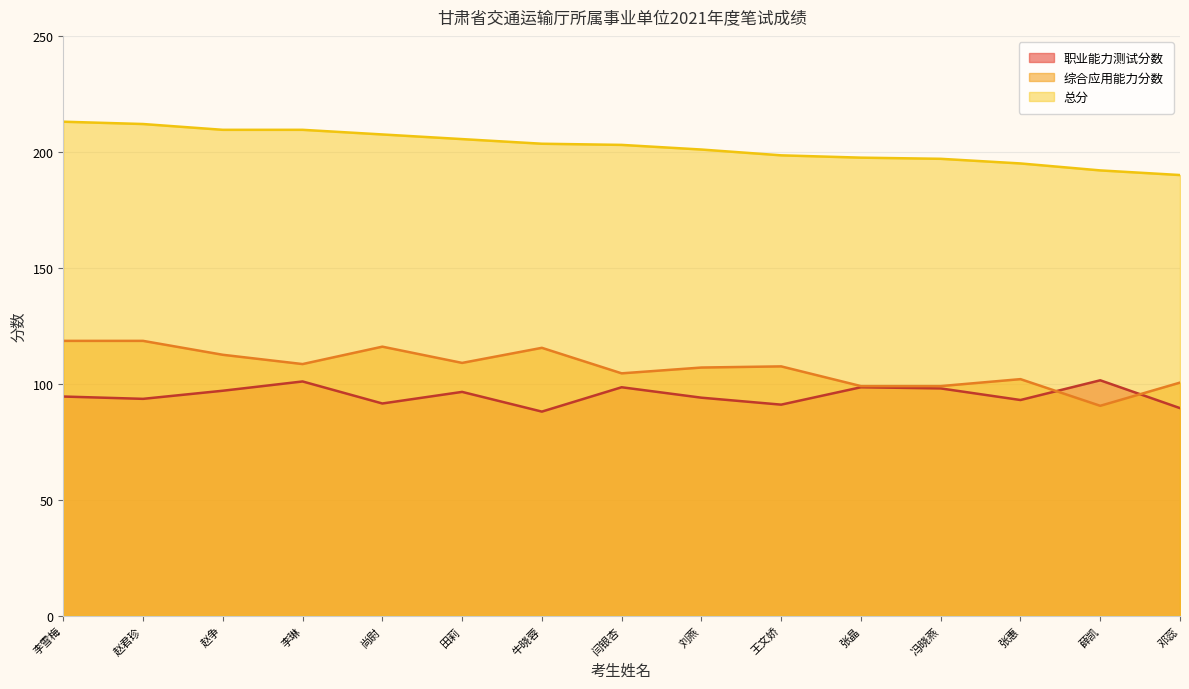

Read the 职业能力测试分数 value at 王文娇.

91.0